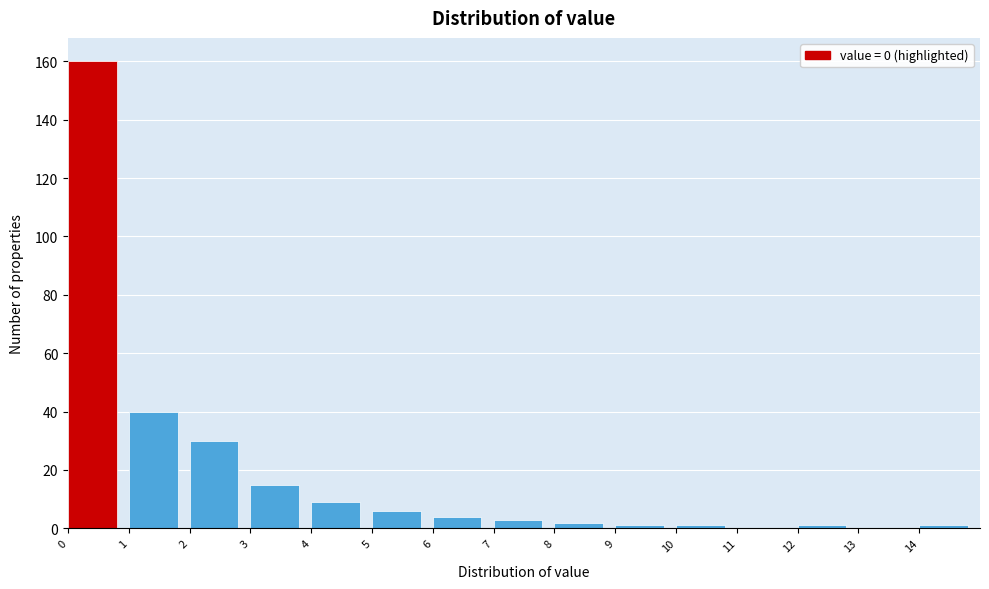

Reading left to right, list every bar in this chart as the range it spans on the x-axis followed by its height. The values are not printed on the chart, so give them approximately, as read against the axis.

0 to 1: 160
1 to 2: 40
2 to 3: 30
3 to 4: 16
4 to 5: 10
5 to 6: 6
6 to 7: 4
7 to 8: 4
8 to 9: 2
9 to 10: under 2
10 to 11: under 2
11 to 12: 0
12 to 13: under 2
13 to 14: 0
14 to 15: under 2